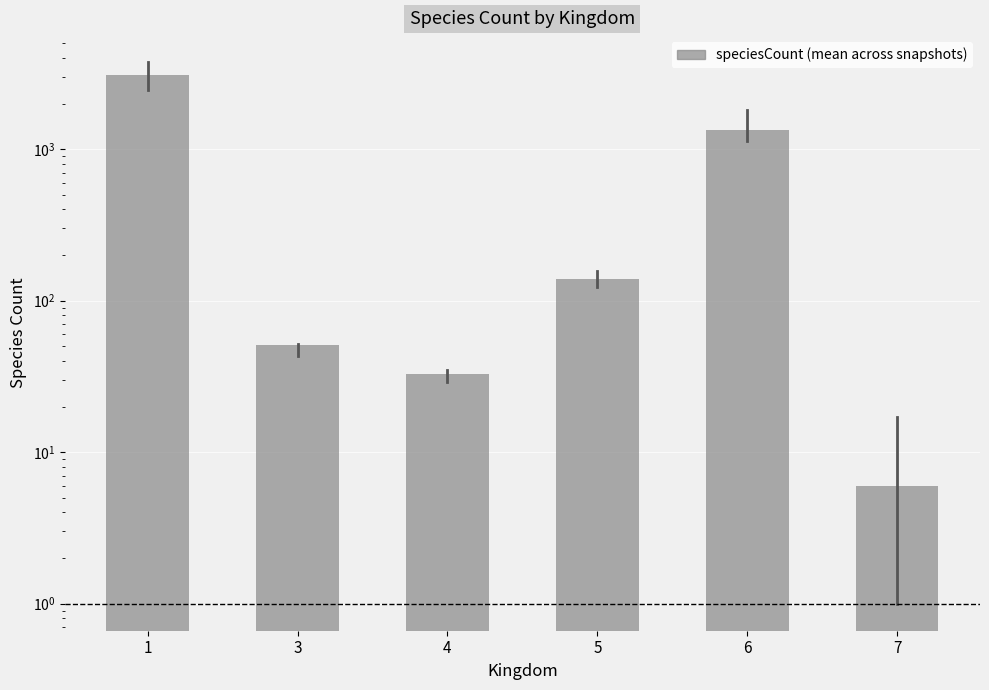

At which label is the value closest to 1555?

6